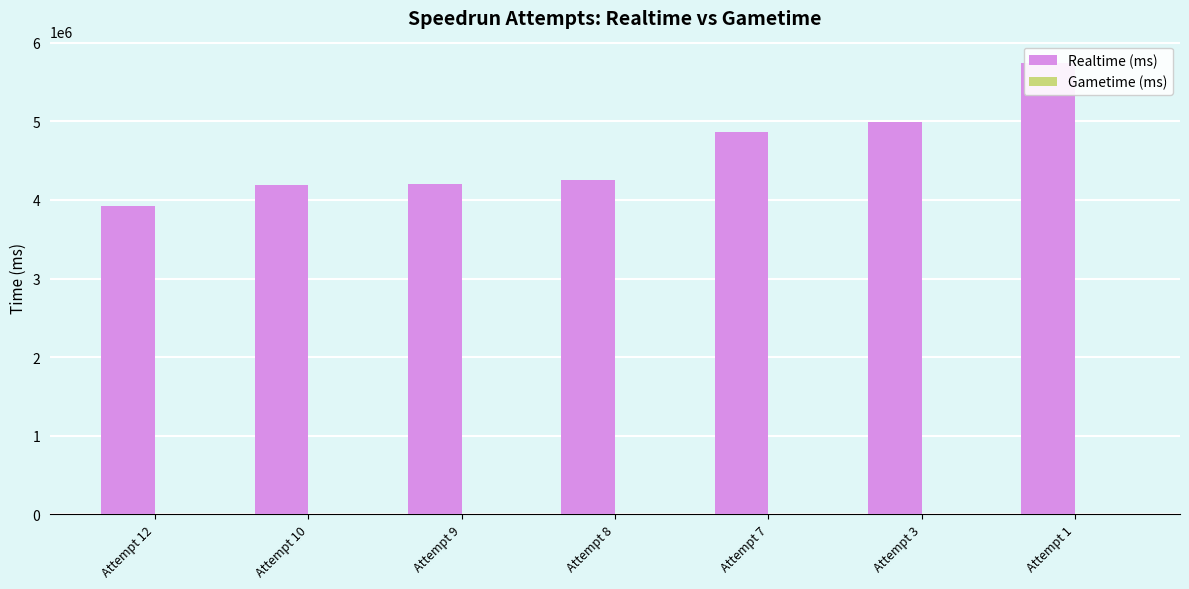

Which series has the largest total across all categories?

Realtime (ms)